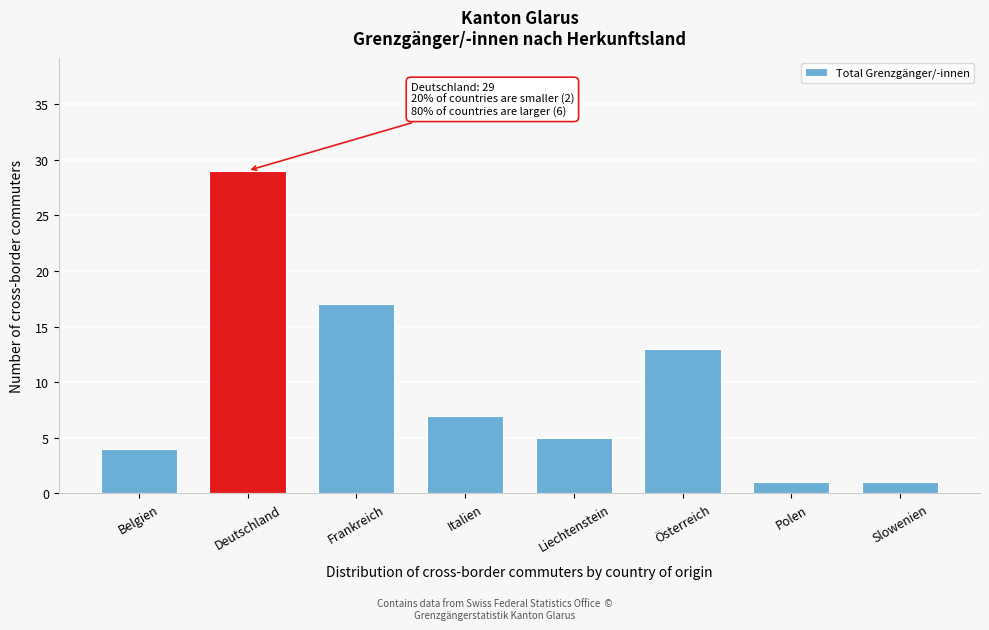

Reading left to right, what are all the values shown in this chart?

Belgien=4	Deutschland=29	Frankreich=17	Italien=7	Liechtenstein=5	Österreich=13	Polen=1	Slowenien=1